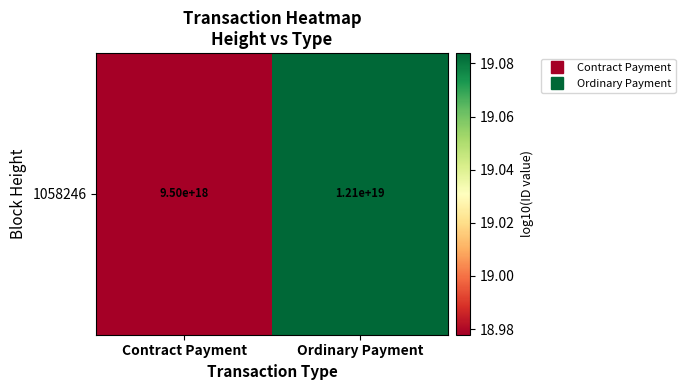

What is the smallest value displayed?

19.0